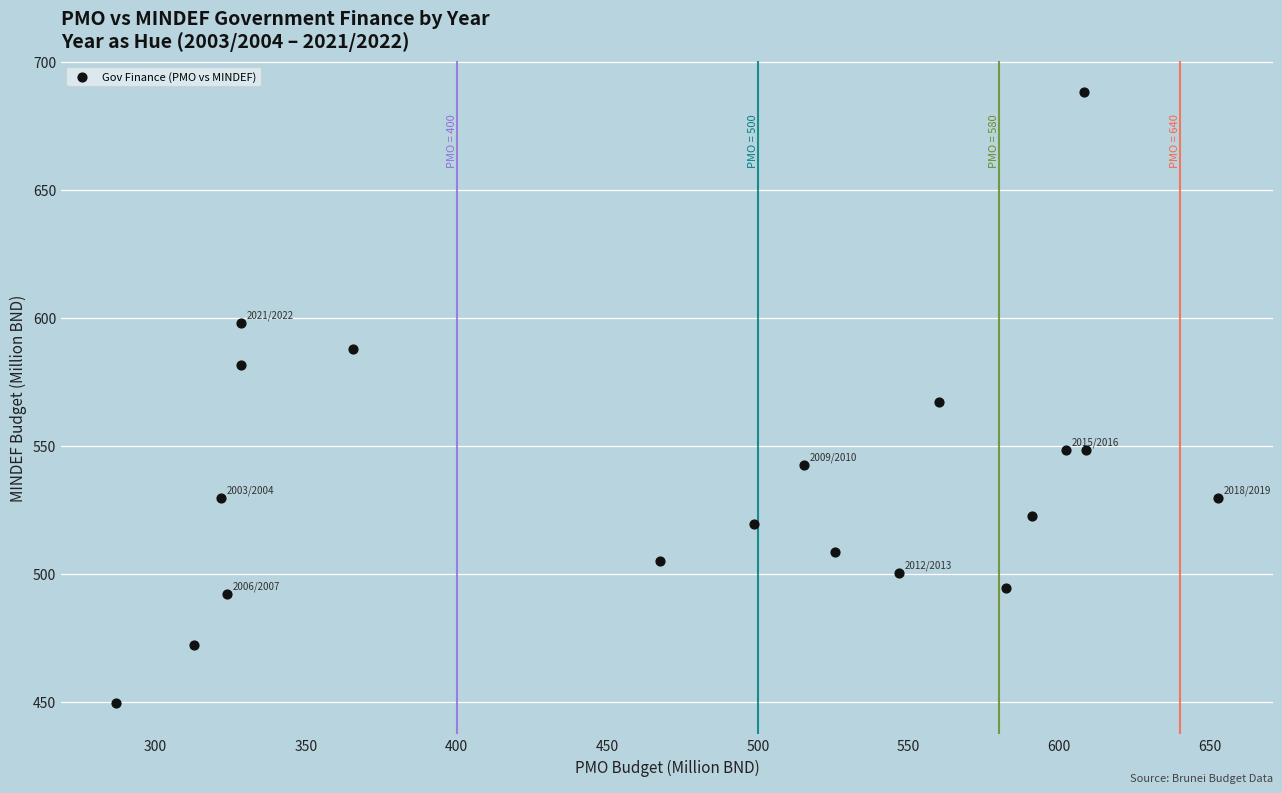

What is the range of X values (max minus min)?

365.6